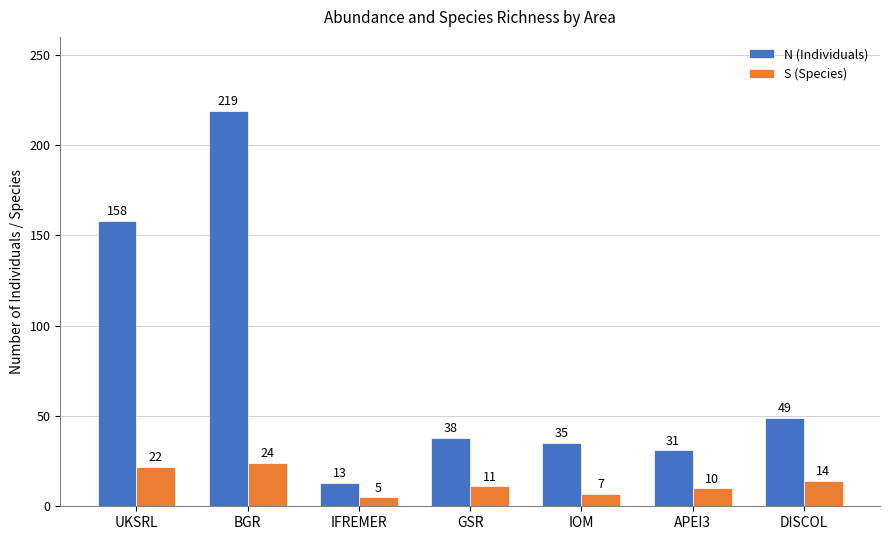

What is the sum of the N (Individuals) values at BGR and IFREMER?

232